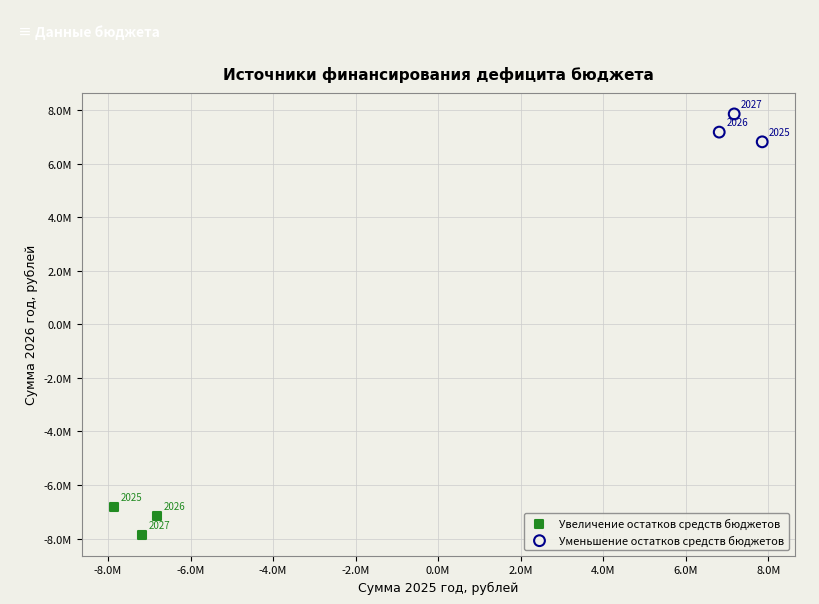

What are all the series names shown in the legend?

Увеличение остатков средств бюджетов, Уменьшение остатков средств бюджетов